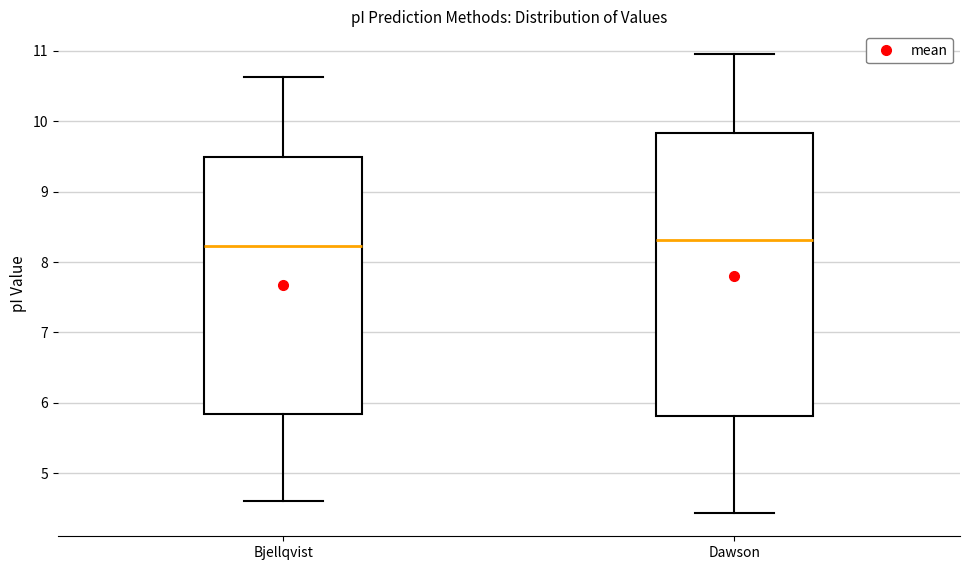

Where does the lower whisker of the box for Dawson end on the y-axis? The values are not printed on the chart, so give them approximately, as read against the axis.

4.4